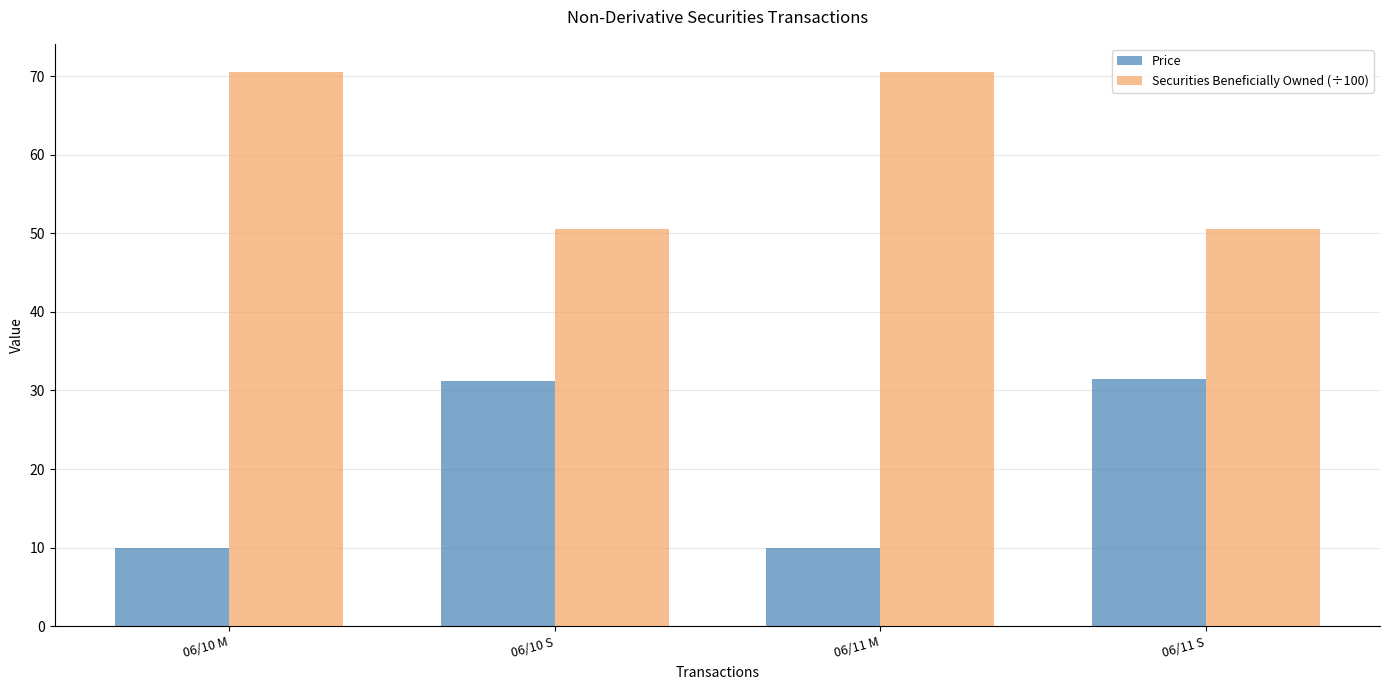

What is the total value across all series at 06/11 S?

82.0